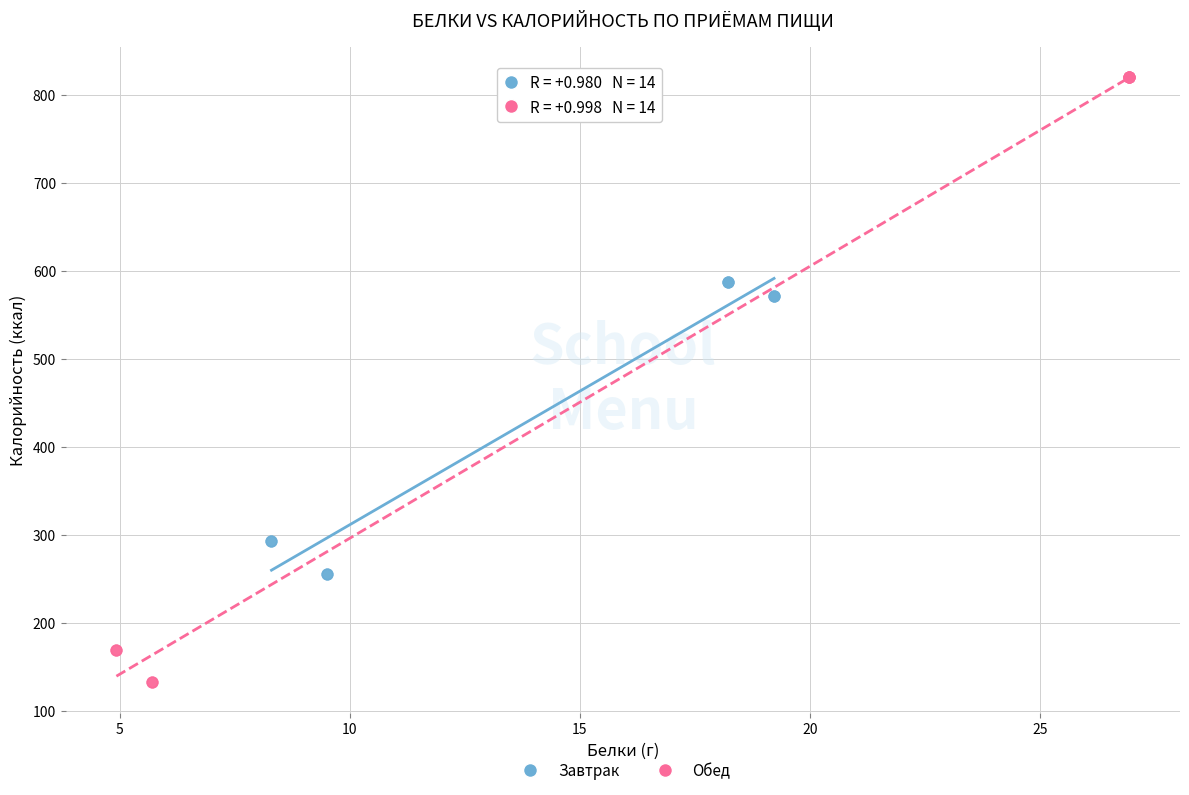

Which series has the widest spread of Y values?

Обед